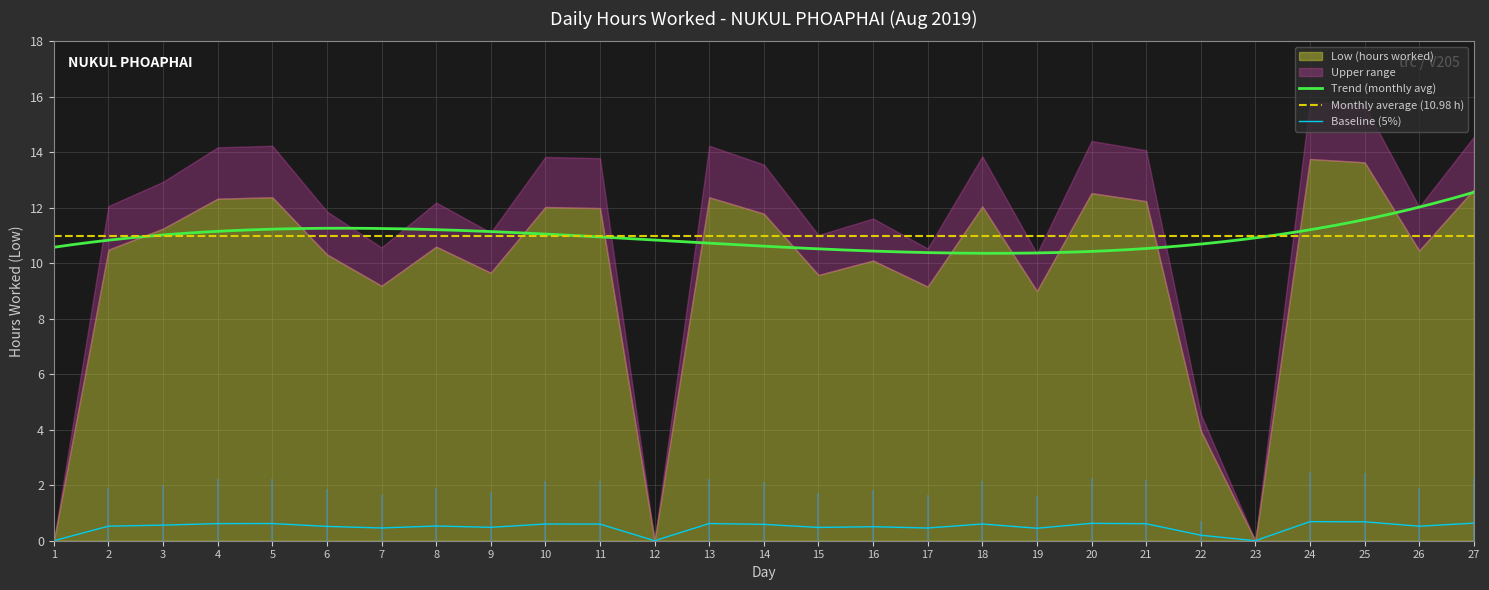

At which category does the data reach its first local valley?

7